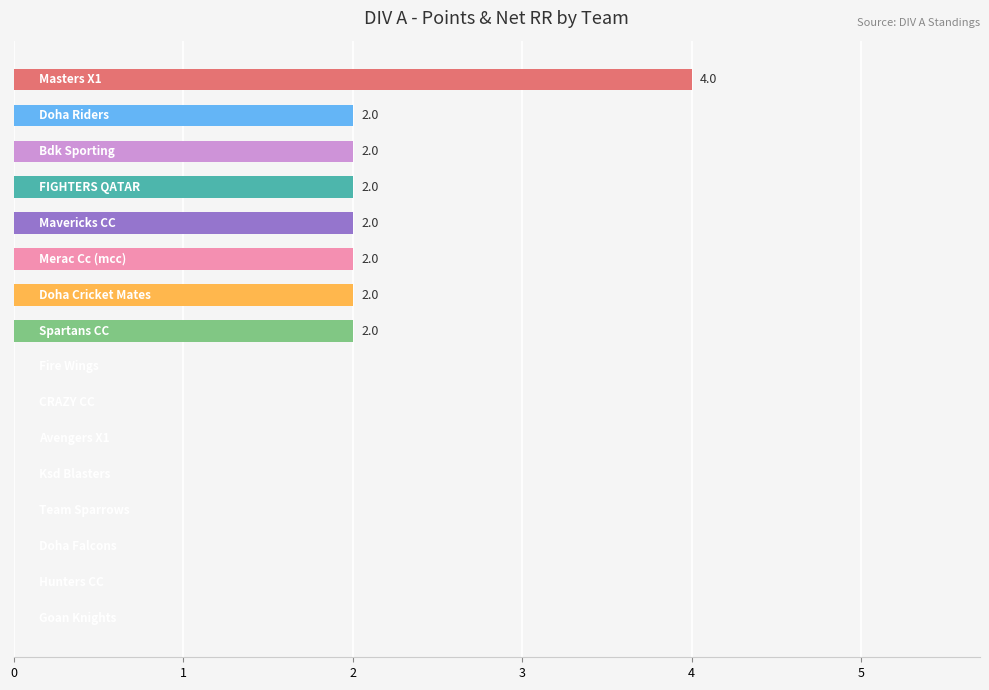

How many values are between 0 and 2?

15